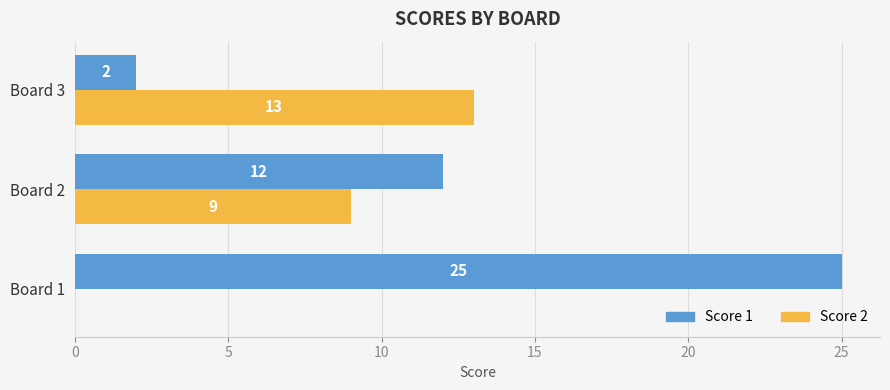

What is the sum of the Score 2 values at Board 1 and Board 3?

13